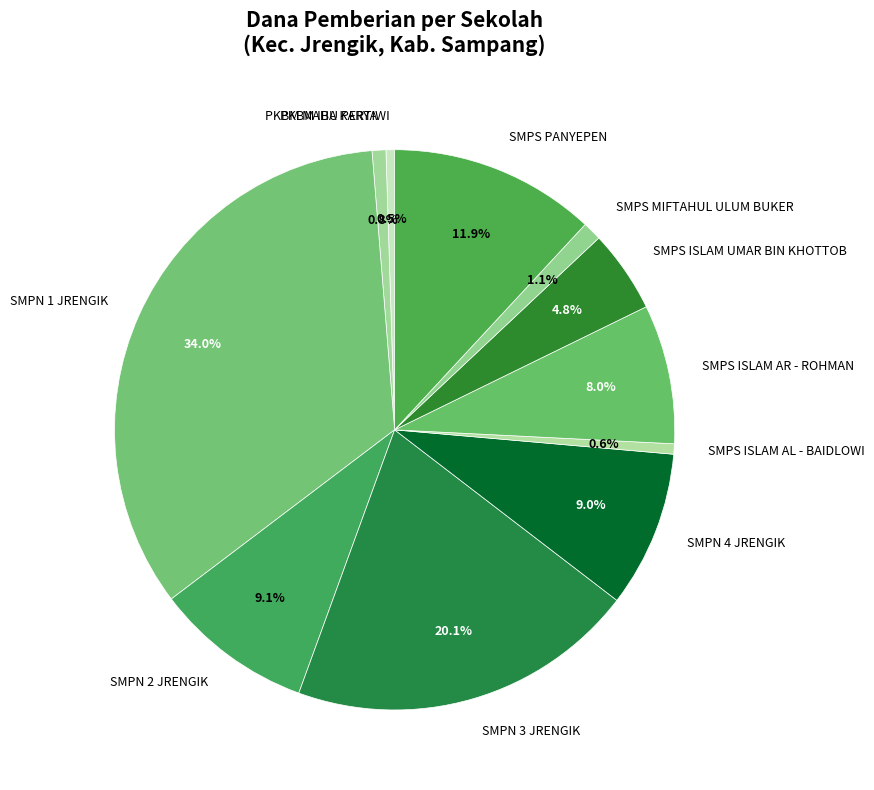

Approximately how many times larger is the value at SMPS PANYEPEN compared to PKBM IBU PERTIWI?

24.0